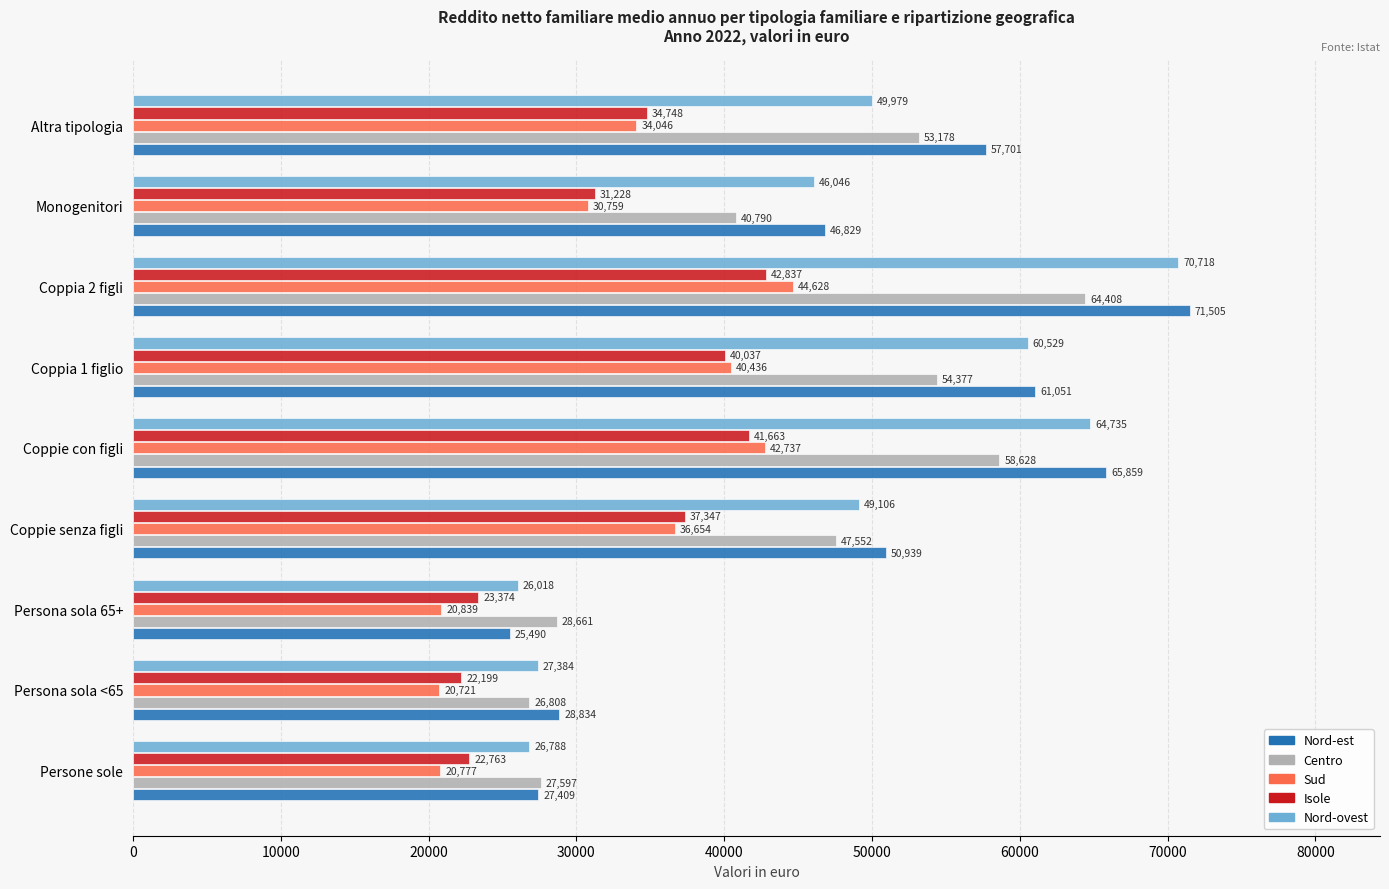

Rank the series by their maximum value, from lowest to highest.

Isole, Sud, Centro, Nord-ovest, Nord-est